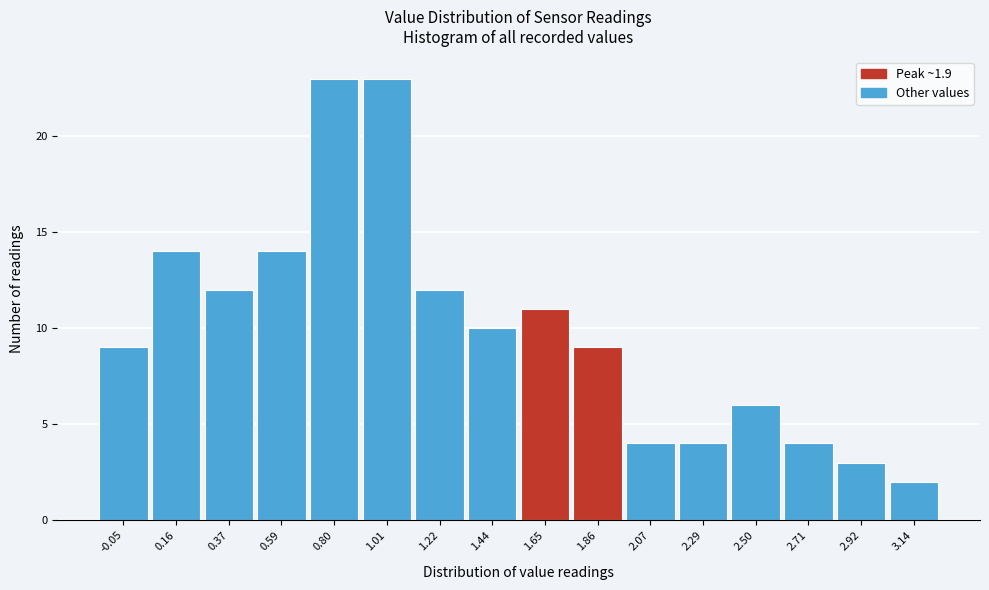

Reading left to right, list all the values displayed in this chart.

9	14	12	14	23	23	12	10	11	9	4	4	6	4	3	2